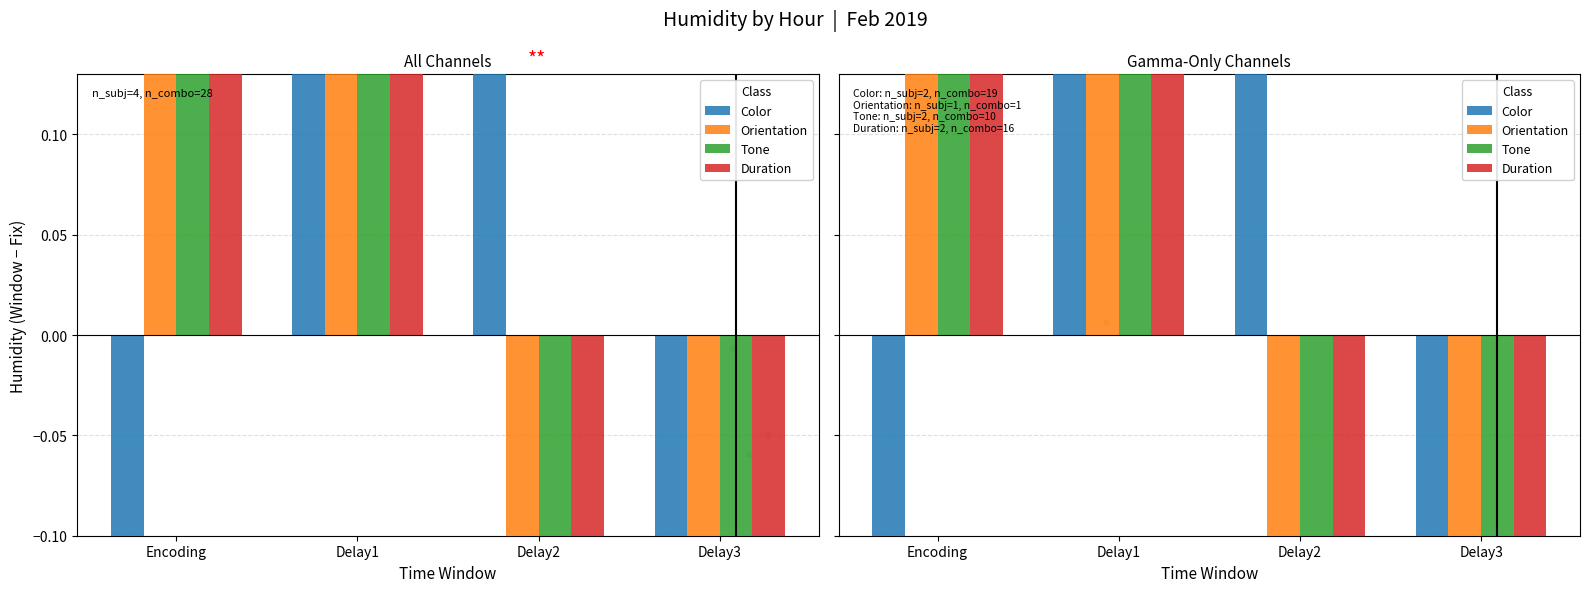

Is the value of Duration at Delay1 greater than the value of Color at Delay2?

No